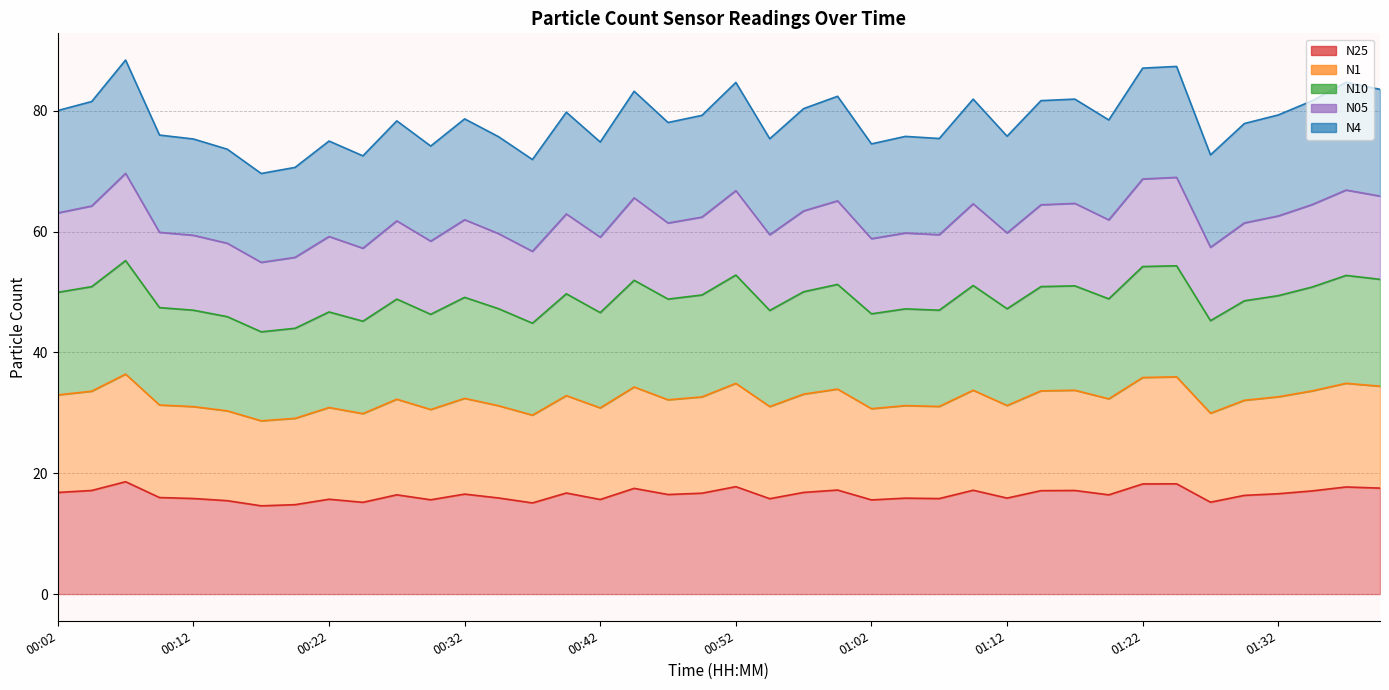

True or false: N05 and N10 intersect in this chart.

False